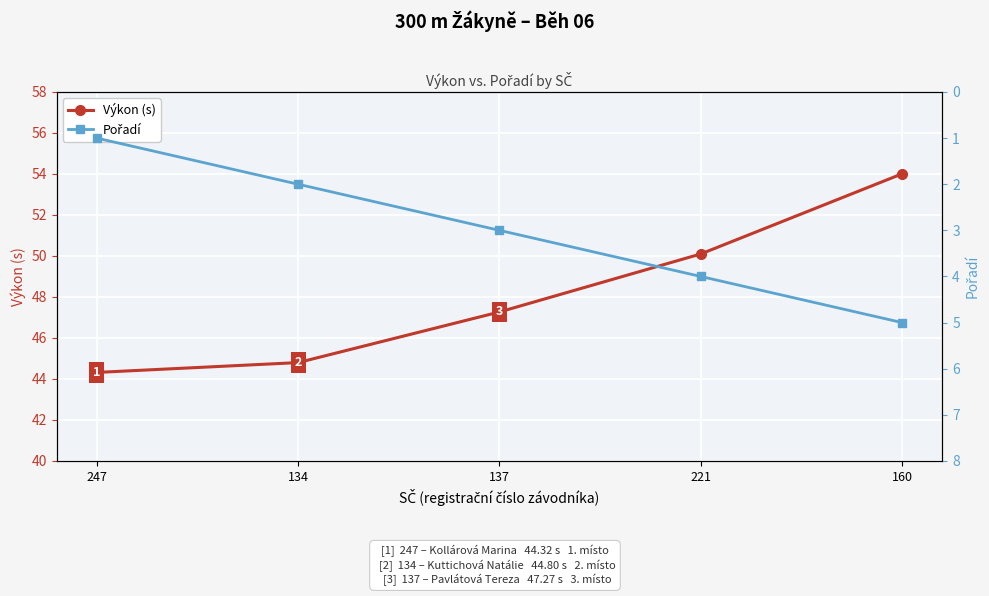

Reading left to right, what are all the values shown in this chart?

Výkon (s): 44.3	44.8	47.3	50.1	54.0
Pořadí: 1.0	2.0	3.0	4.0	5.0